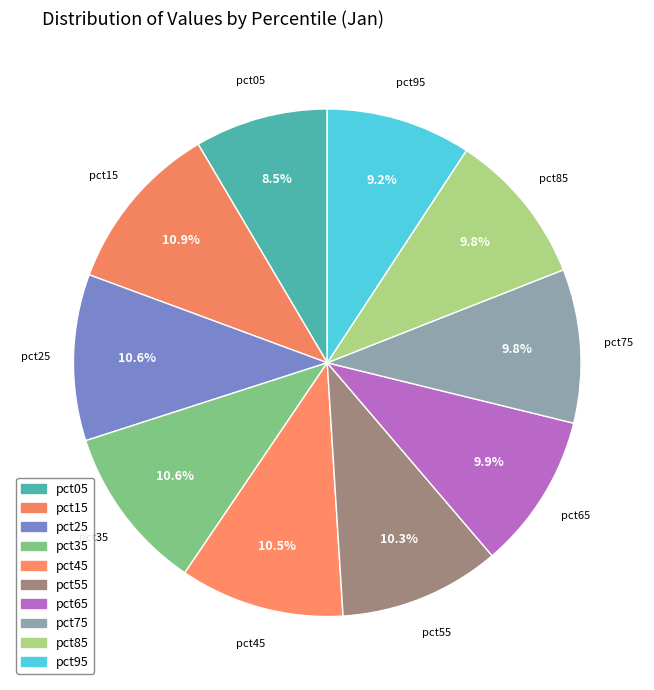

How many segments does this pie chart have?

10